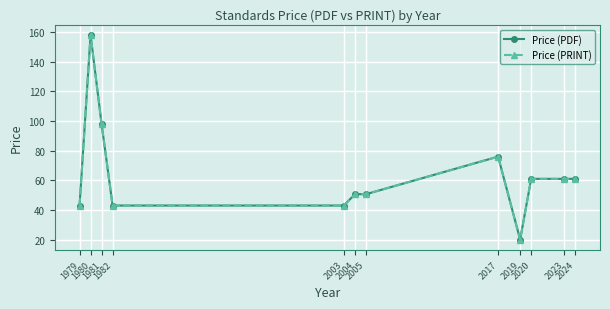

Is this an area chart (filled region under the line)?

No